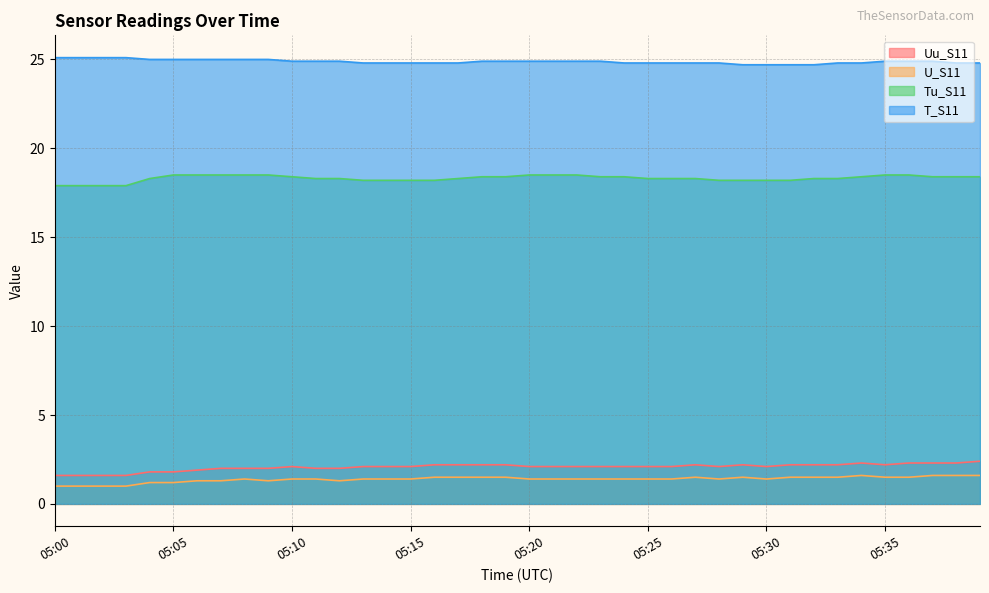

Which label corresponds to the smallest value in the chart?

05:00